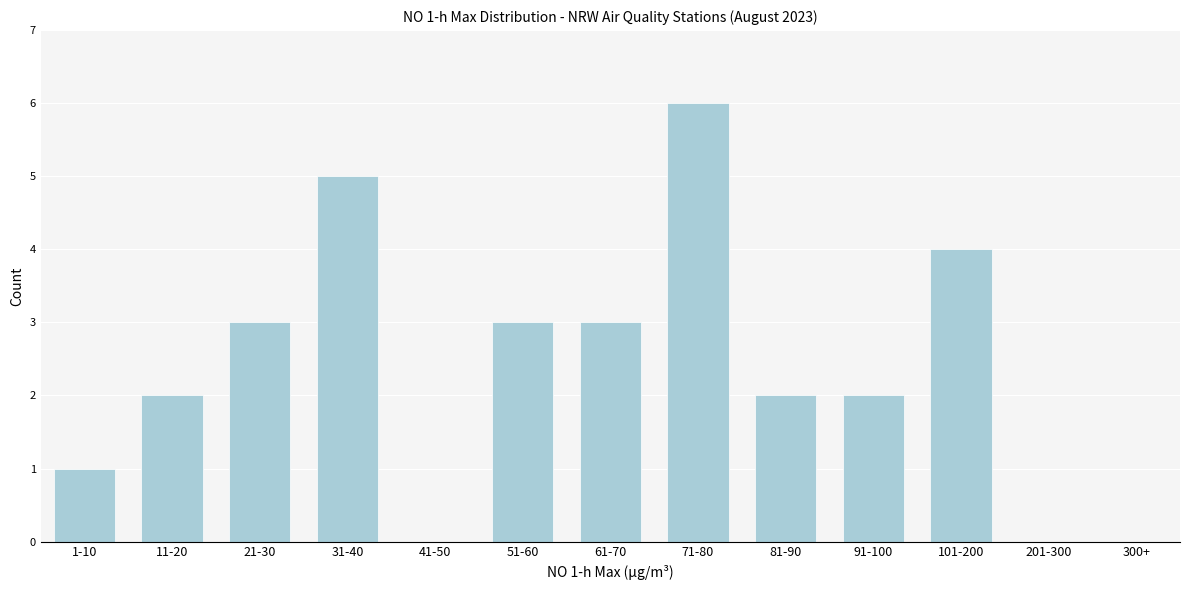

Reading left to right, list all the values displayed in this chart.

1-10=1	11-20=2	21-30=3	31-40=5	41-50=0	51-60=3	61-70=3	71-80=6	81-90=2	91-100=2	101-200=4	201-300=0	300+=0